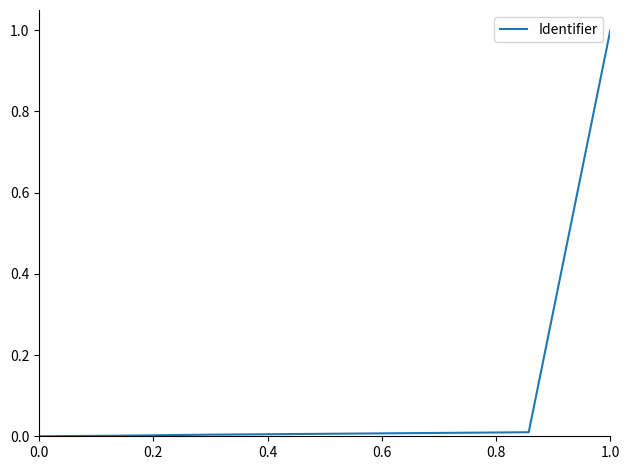

What is the difference between the maximum and second lowest values?

1.0